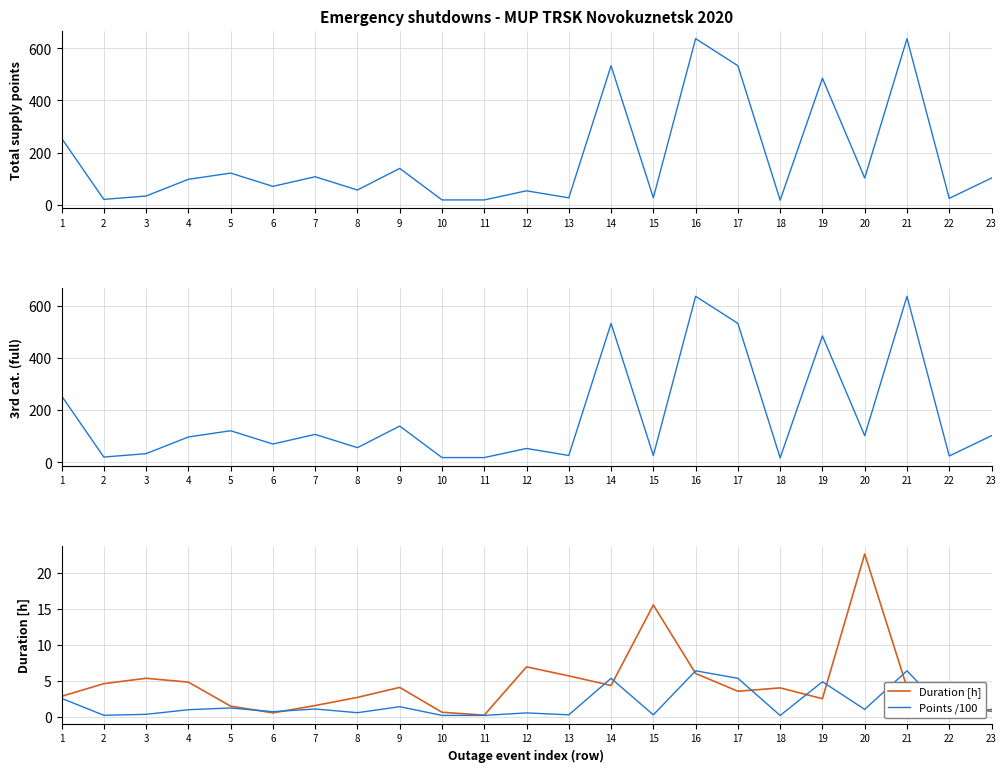

What is the minimum value for col_13 (3rd cat full)?

17.0